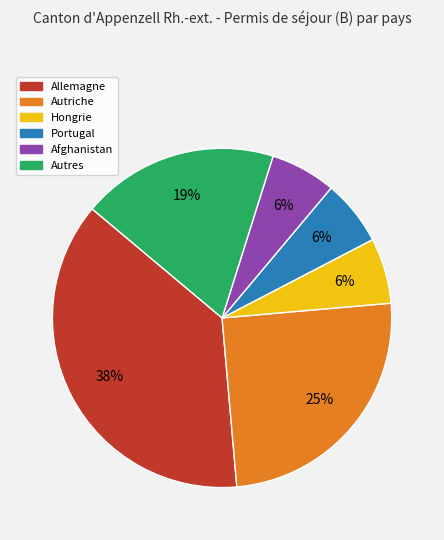

Which has a higher value, Autriche or Portugal?

Autriche